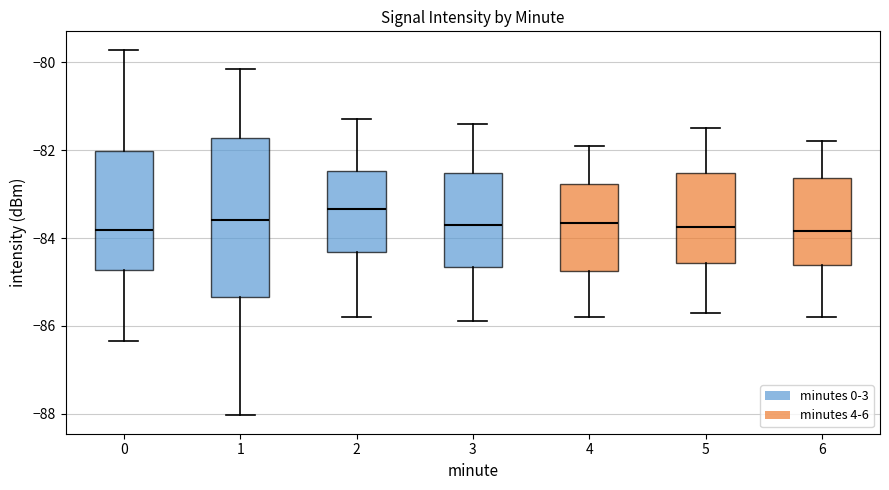

Which box is the tallest, from its lower edge to its upper edge?

1